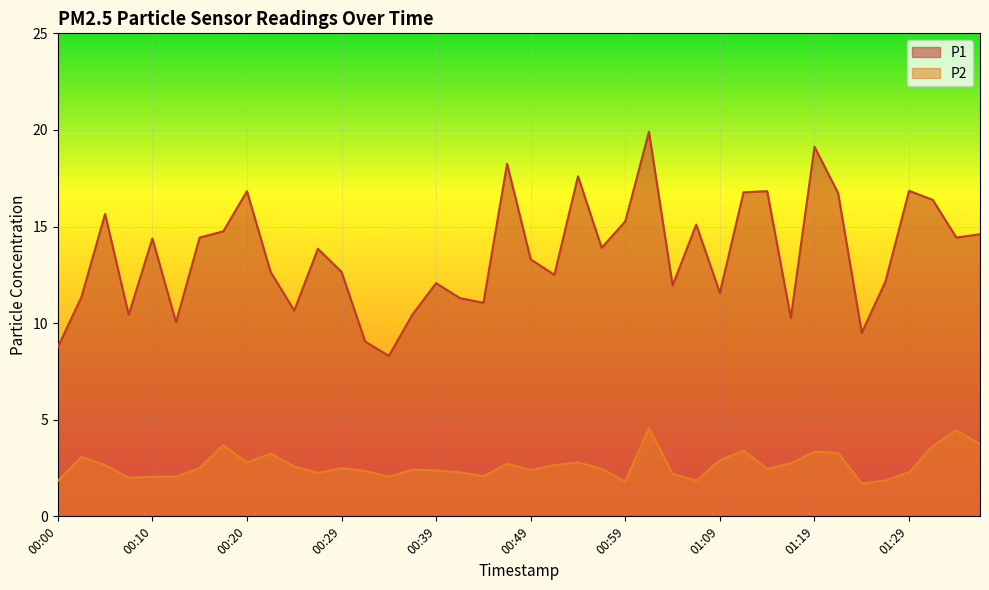

True or false: P1 and P2 intersect in this chart.

False